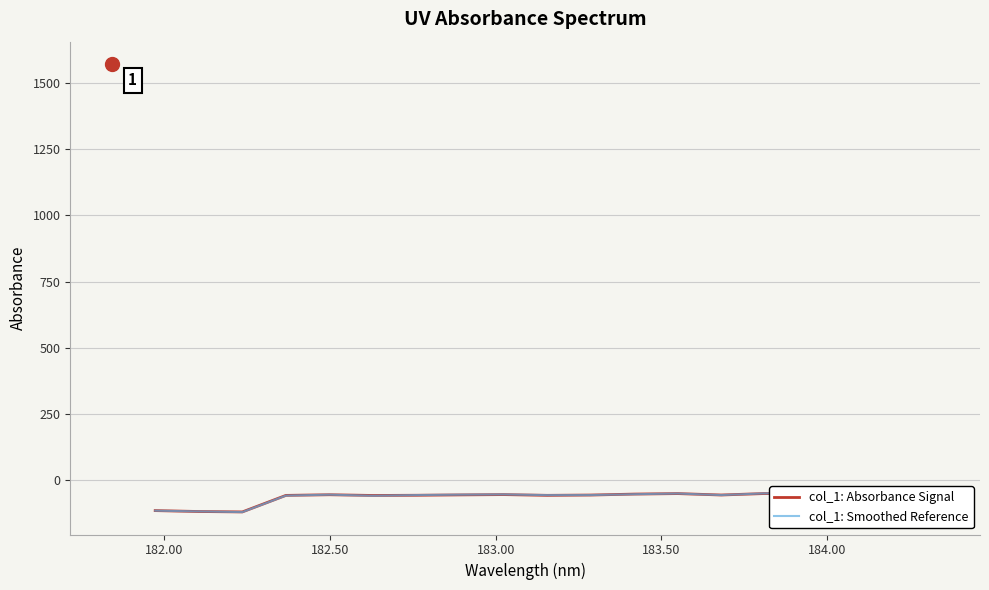

In col_1: Absorbance Signal, how many points are higher than both neighbors (excluding endpoints)?

5